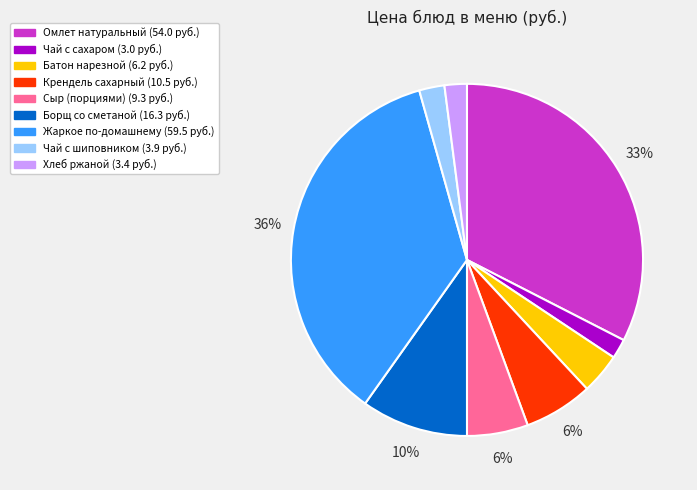

To the nearest percent, what is the difference between the largest and smallest slice percentages?

34%